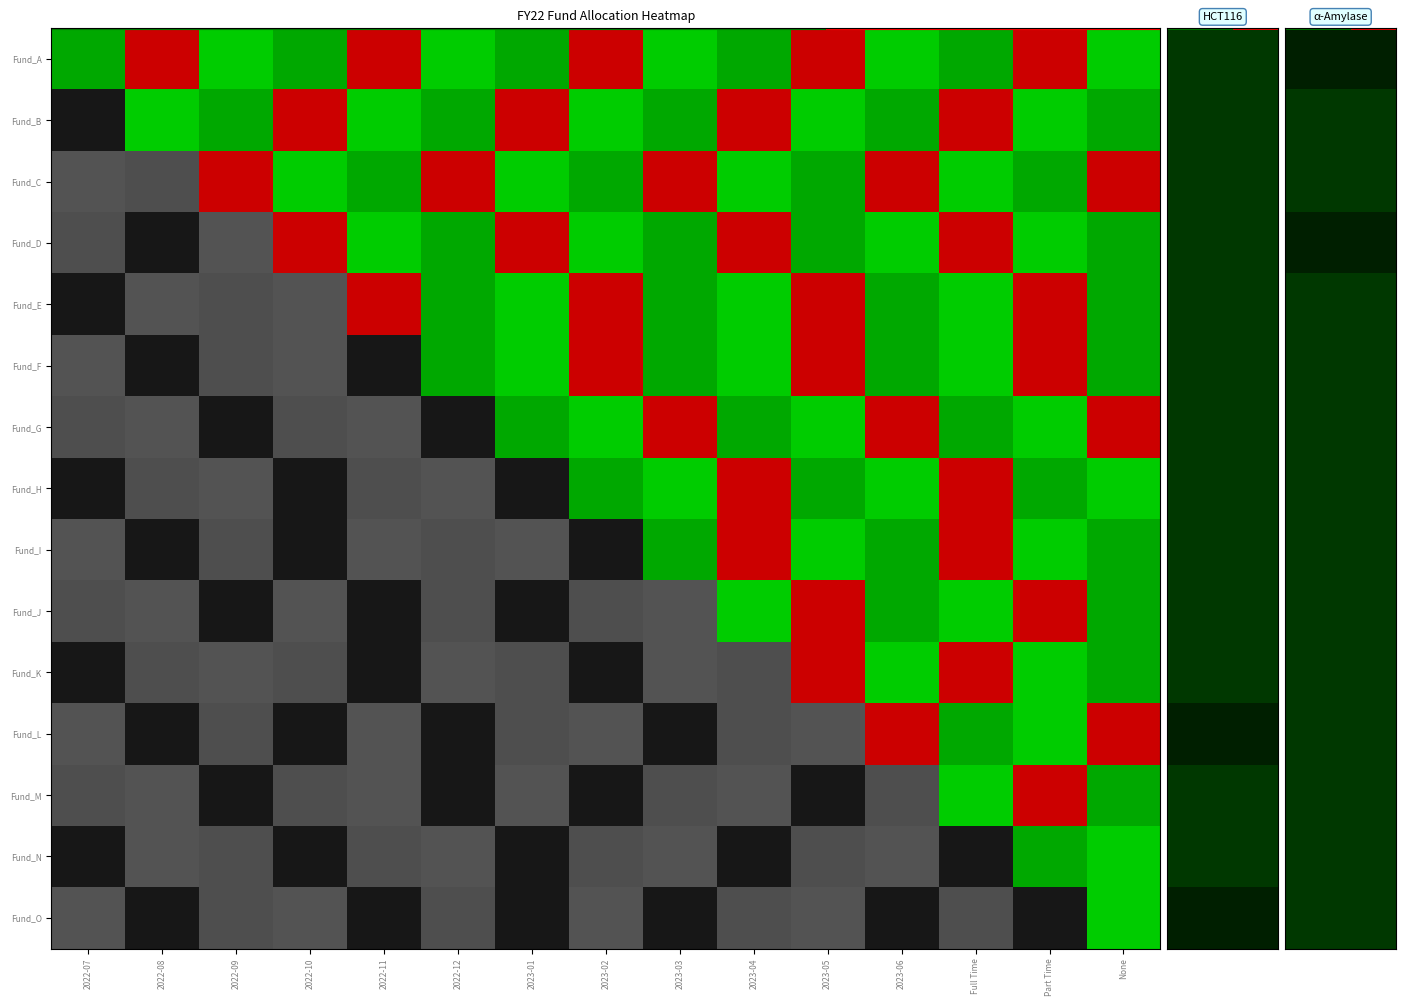

What is the total value across all series at Part Time?

3.4